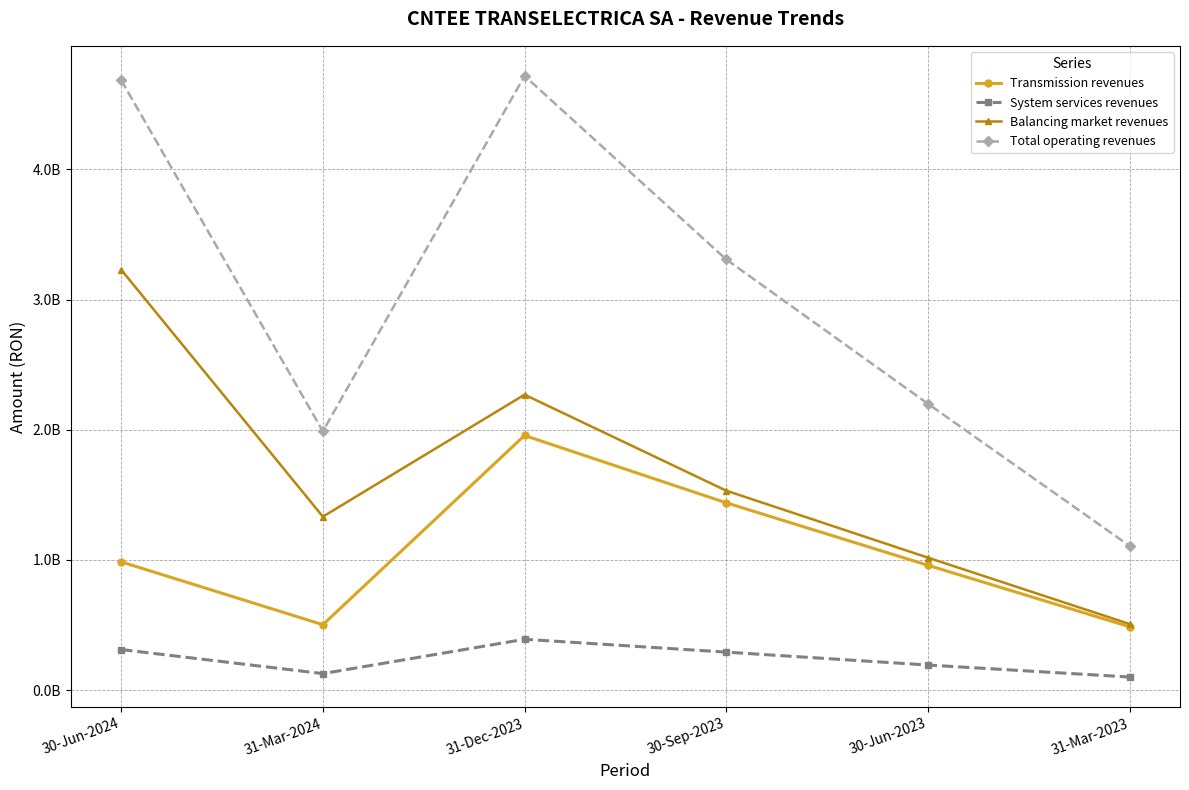

Does the chart have visible grid lines?

Yes